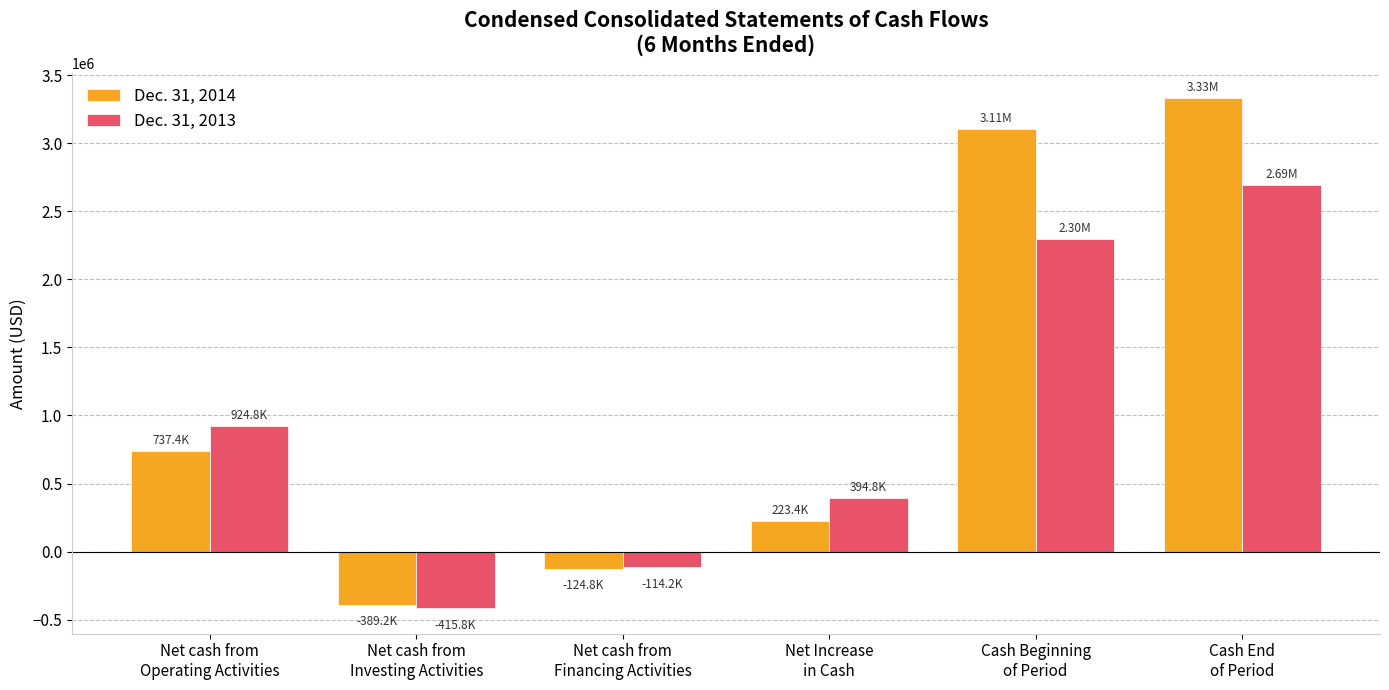

True or false: Dec. 31, 2013 has a value of 1306616 at Cash Beginning
of Period.

False